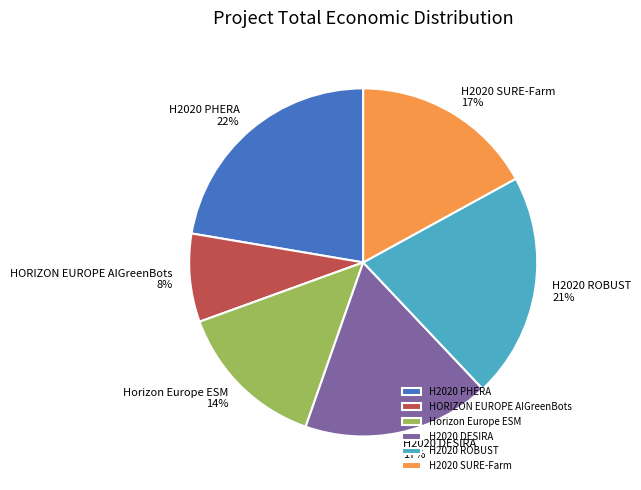

What is the smallest slice in the pie chart?

HORIZON EUROPE AIGreenBots